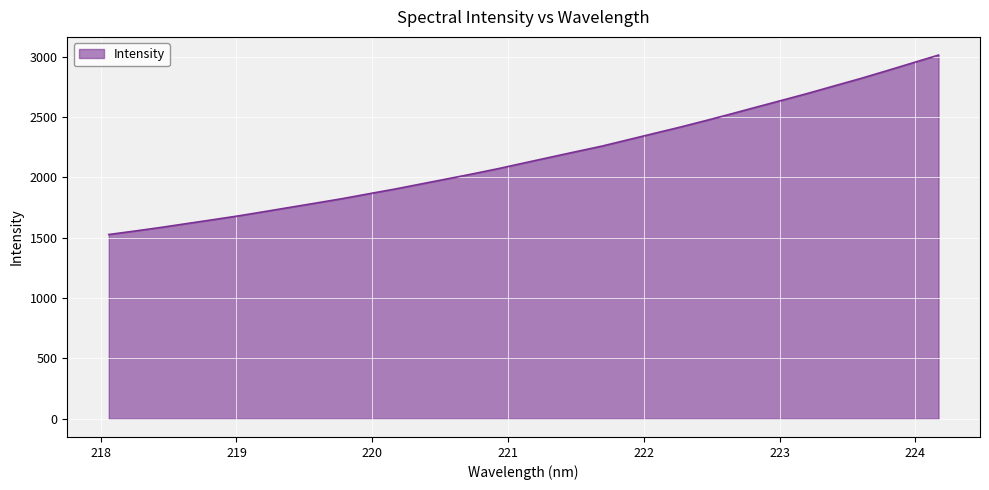

What is the difference between the maximum and minimum values?

1486.9